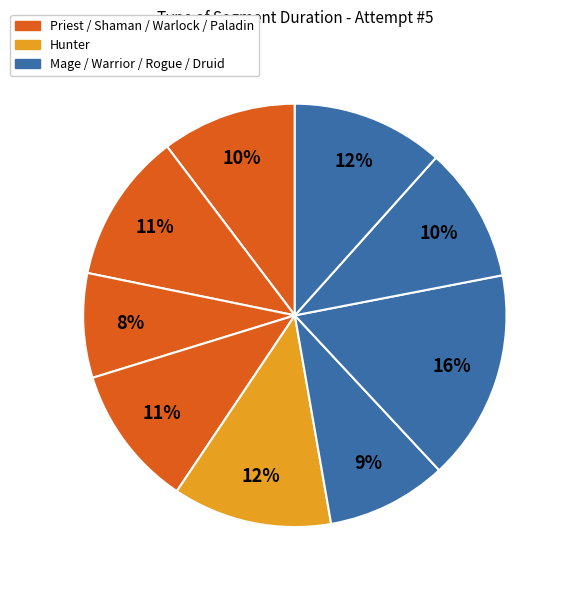

How many slices are in this pie chart?

9